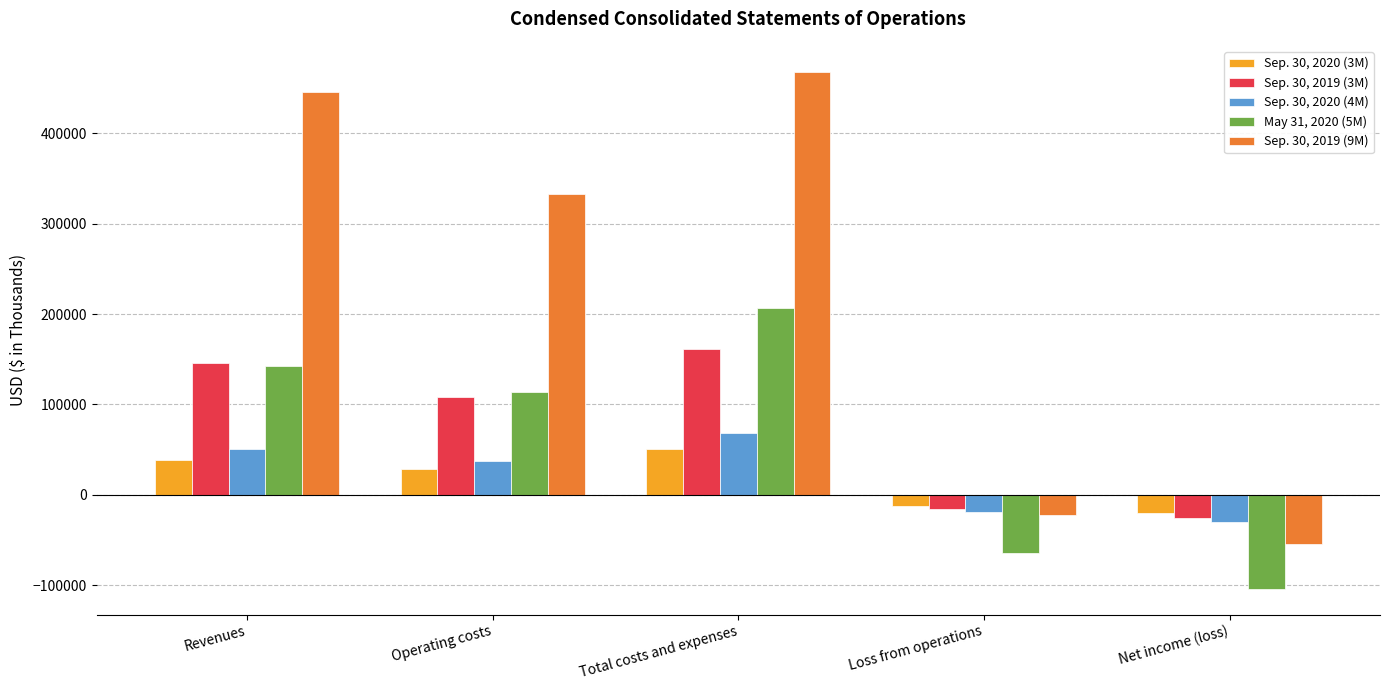

What is the greatest value displayed?

468417